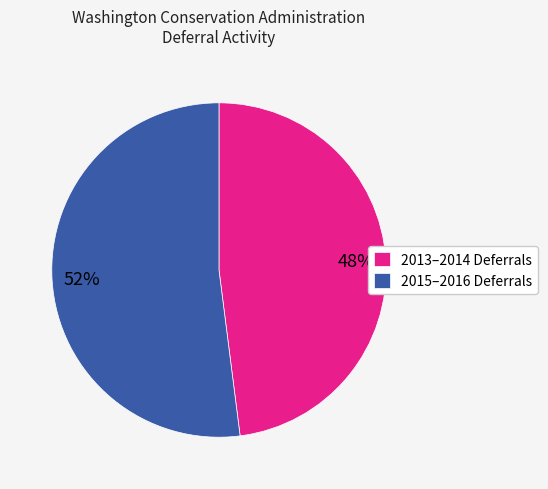

What percentage is the 2015–2016 Deferrals slice, to the nearest percent?

52%